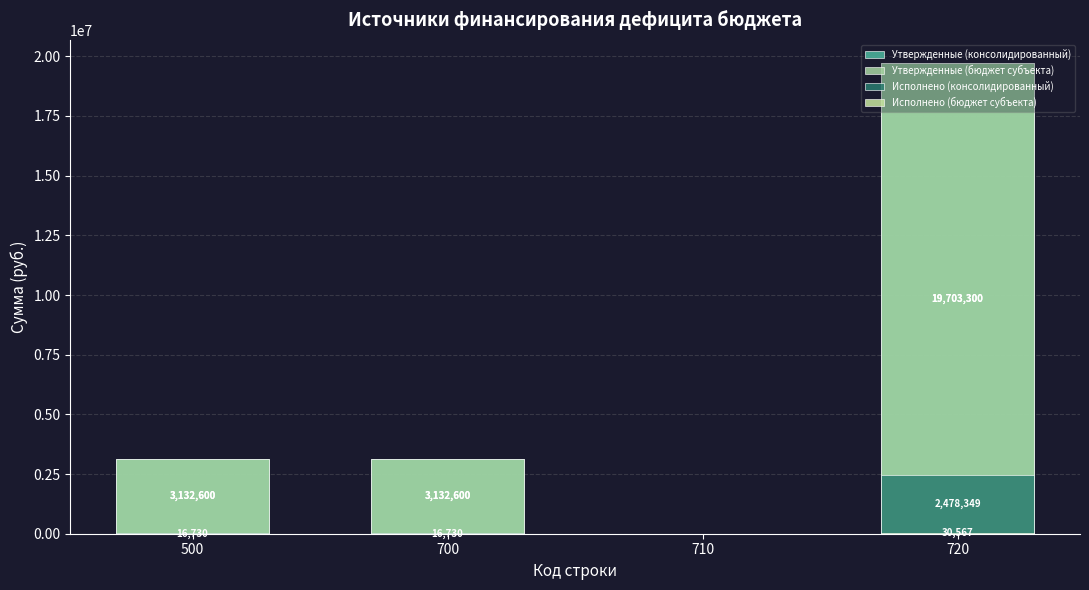

Rank the categories by Утвержденные (бюджет субъекта) value from lowest to highest.

710, 500, 700, 720